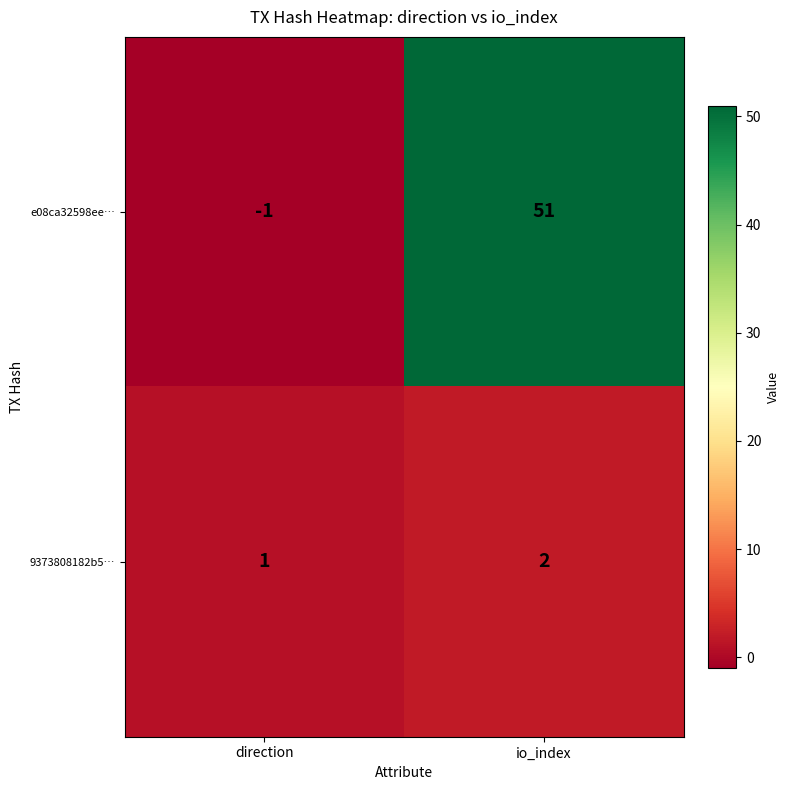

Is the value of 9373808182b5… at direction greater than the value of e08ca32598ee… at io_index?

No